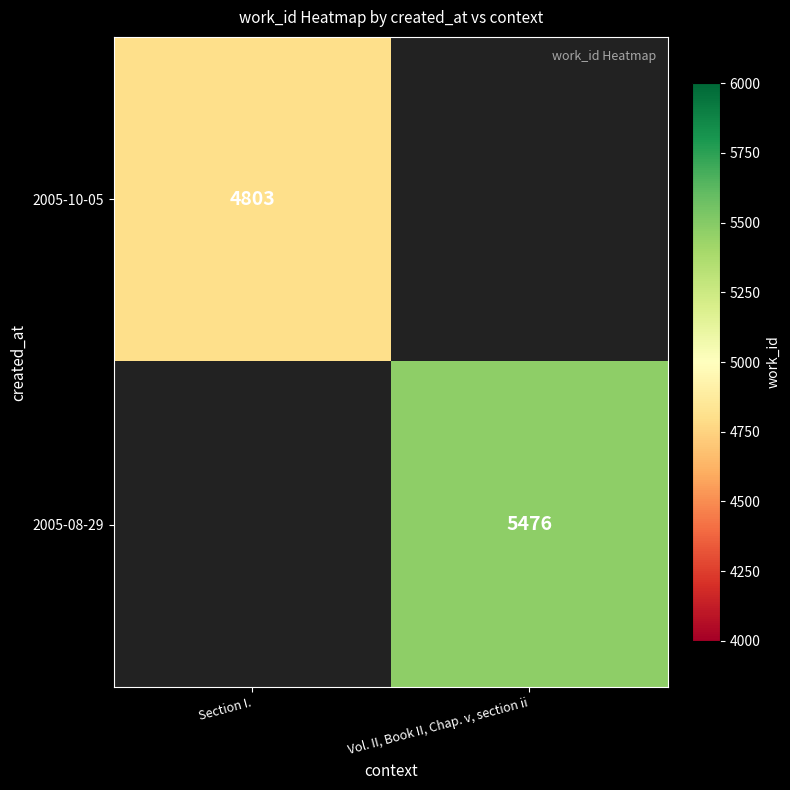

How many series are shown in this chart?

2